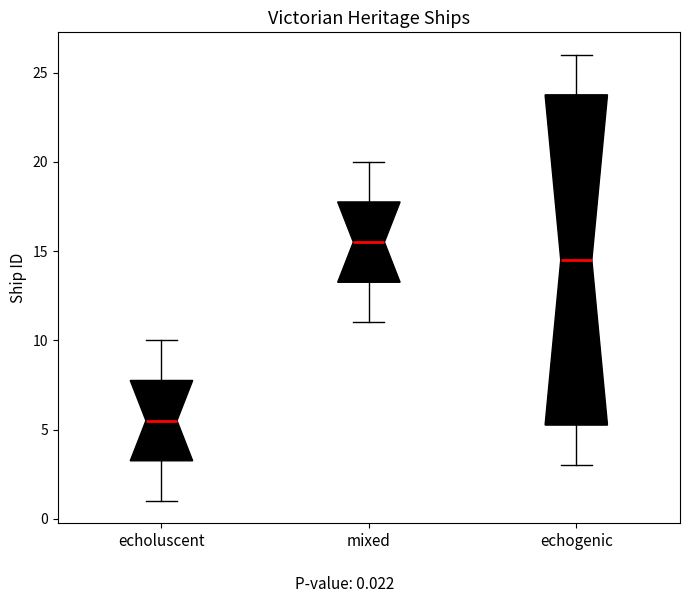

Comparing the boxes themselves (not the whiskers), which one is the tallest?

echogenic